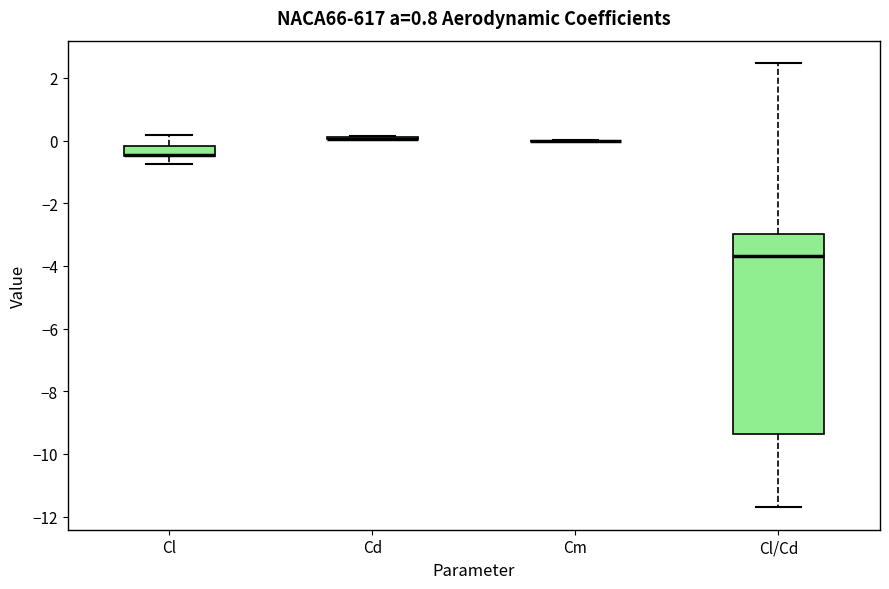

Reading left to right, transcribe this box plot: for each box, give where its median line is, the range the box spans, and where its two whiskers end, as read against the y-axis. The values are not printed on the chart, so give them approximately, as read against the axis.

Cl: median -0.4 (drawn on the box's lower edge), box -0.4 to -0.2, whiskers -0.8 to 0.2
Cd: box collapsed to a line at 0.0, whiskers 0.0 to 0.2
Cm: box collapsed to a line at 0.0, whiskers 0.0 to 0.0
Cl/Cd: median -3.6, box -9.4 to -3.0, whiskers -11.8 to 2.4